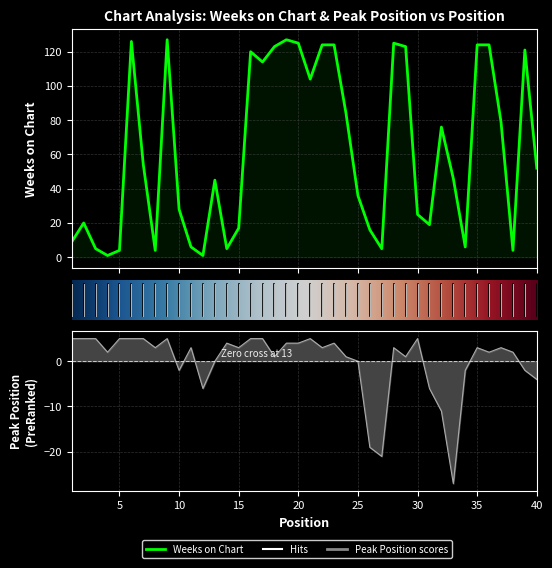

Which has a higher value, 39 or 28?

28